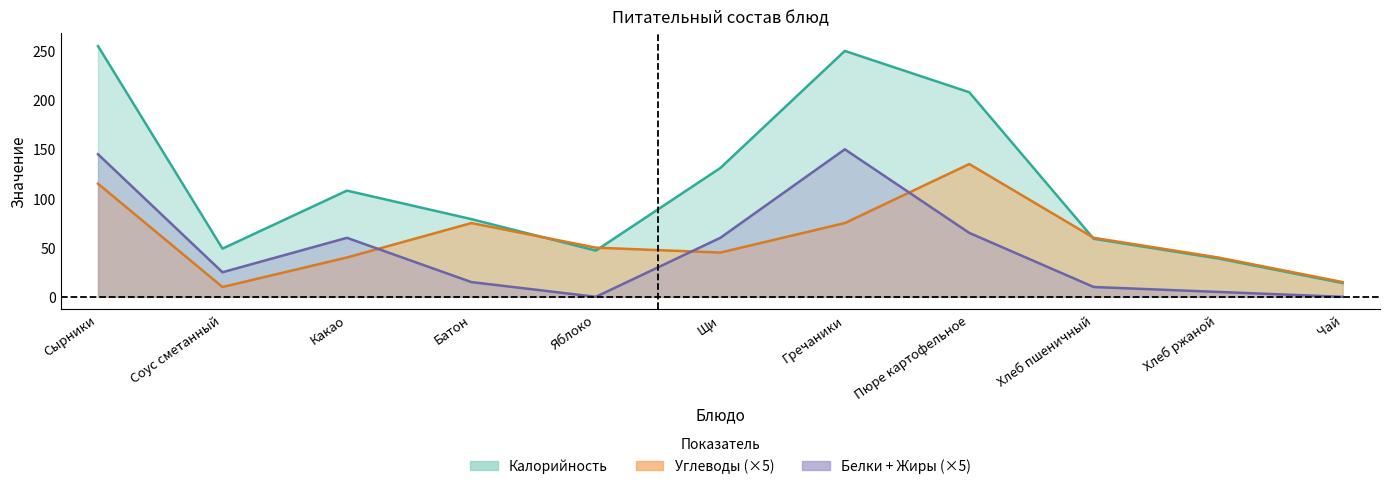

What is the label of the 1st point from the left?

Сырники